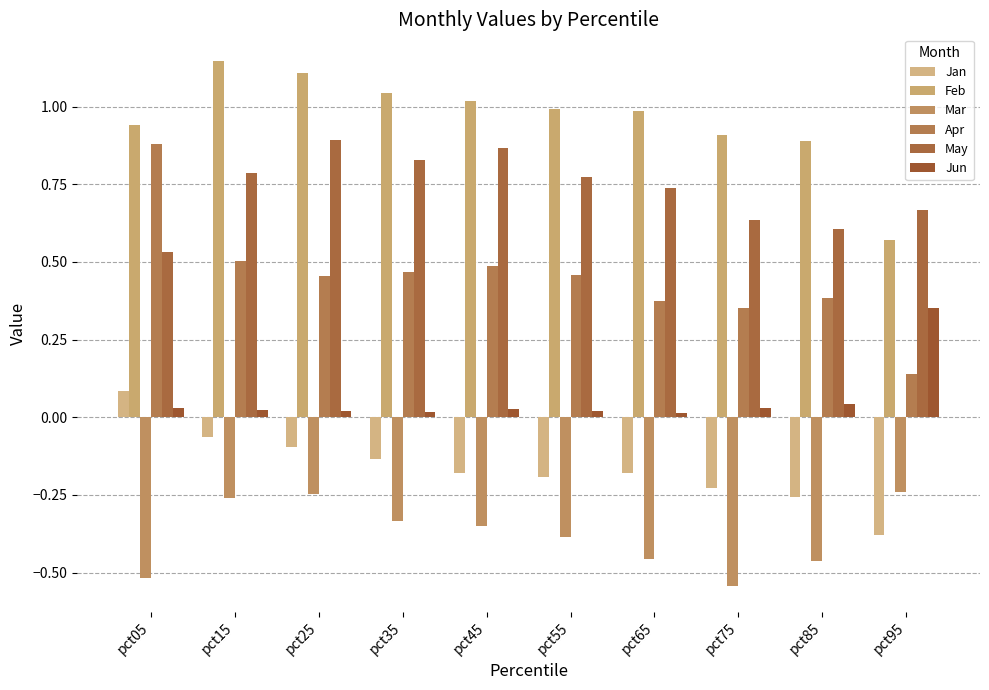

How many groups of bars are there?

10